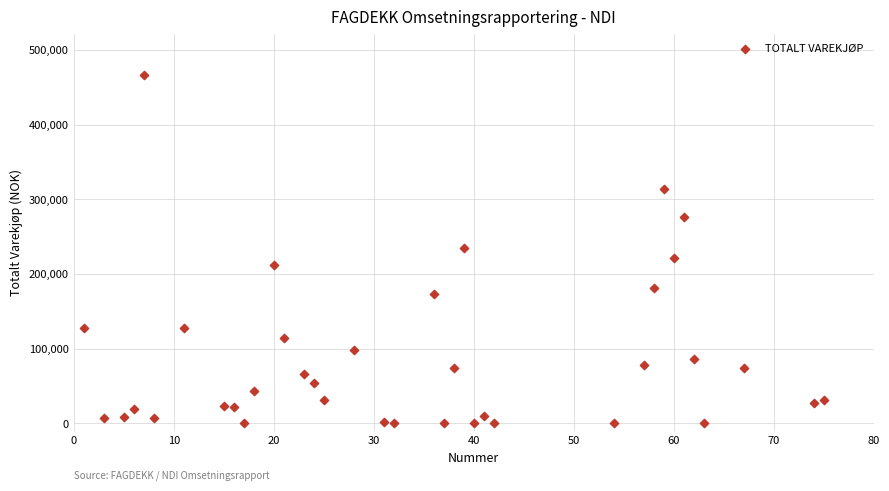

What is the range of Y values (max minus min)?

465844.4